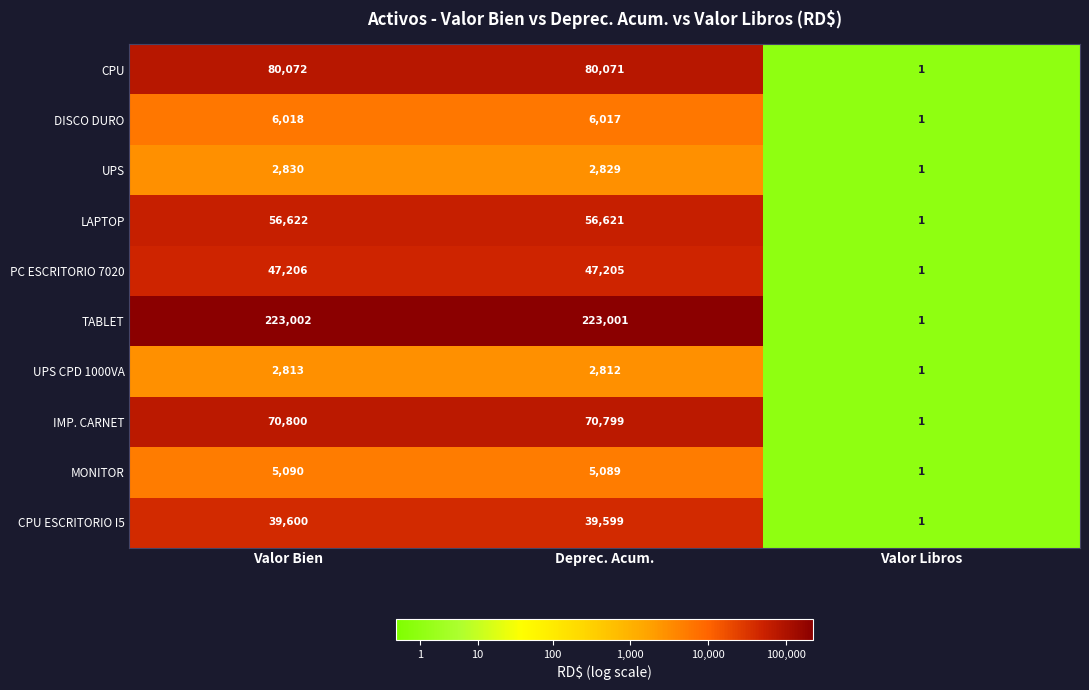

What is the sum of the PC ESCRITORIO 7020 values at Valor Libros and Valor Bien?

47207